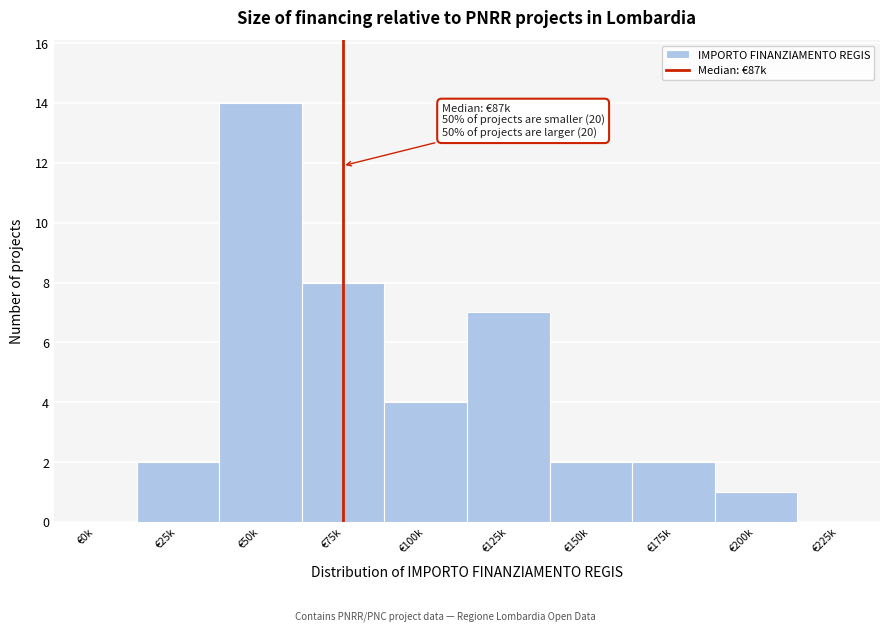

Reading right to left, what are all the values shown in this chart?

€225k=0	€200k=1	€175k=2	€150k=2	€125k=7	€100k=4	€75k=8	€50k=14	€25k=2	€0k=0